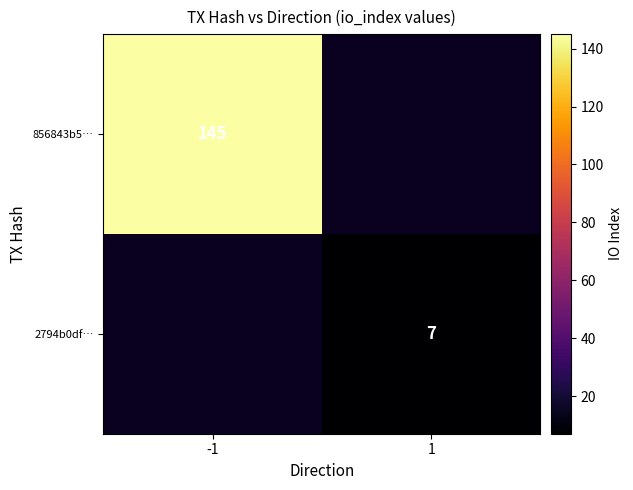

The 856843b5… series shows 34 at -1. True or false?

False